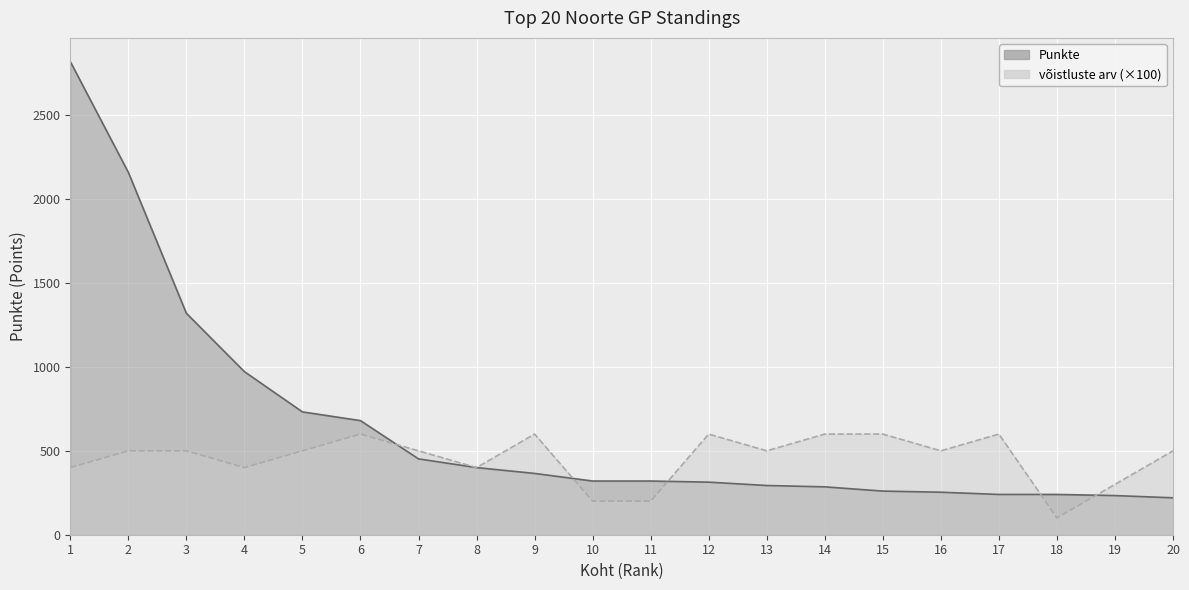

What is the value of the võistluste arv point at the 3rd from the left?

500.0